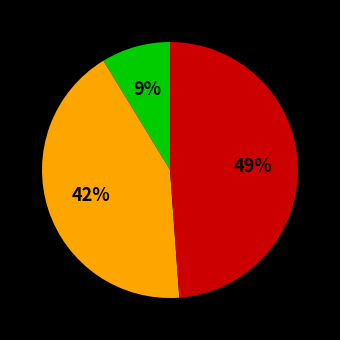

Is there any slice that represents more than half of the pie?

No